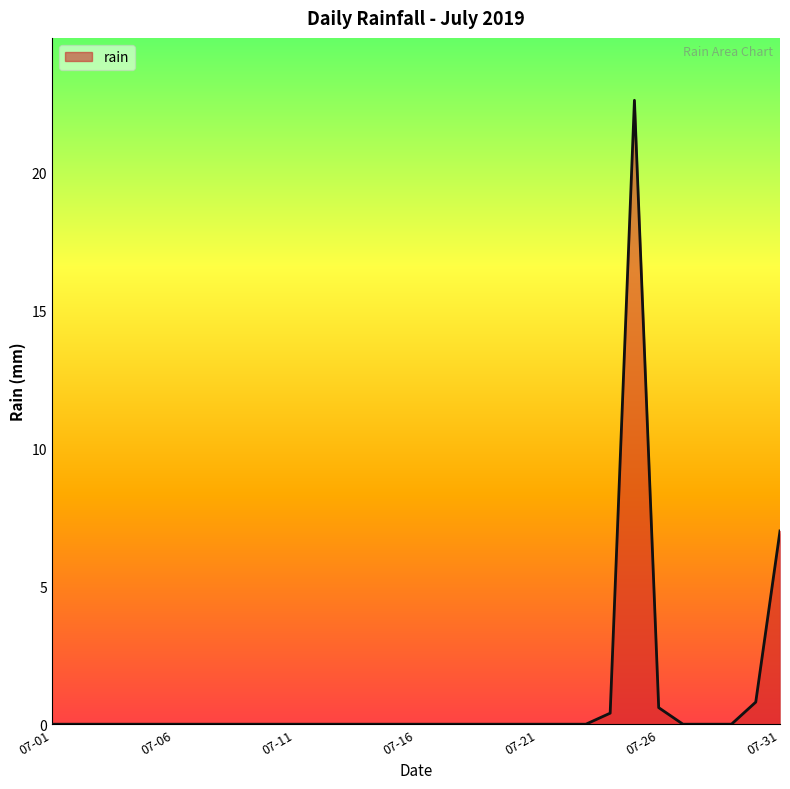

What is the maximum value shown in the chart?

22.6